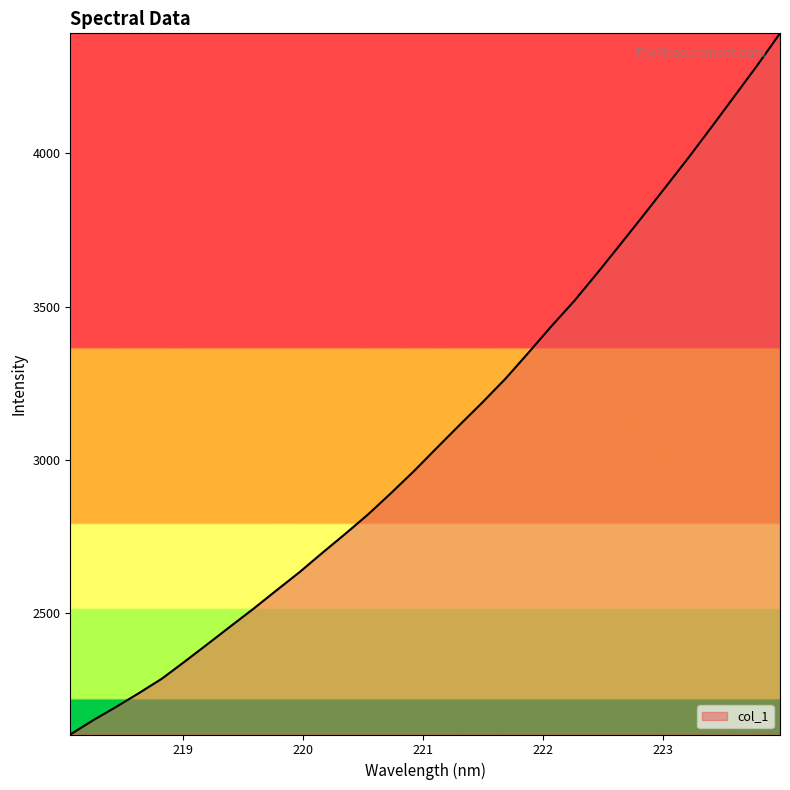

What is the minimum value shown in the chart?

2103.0